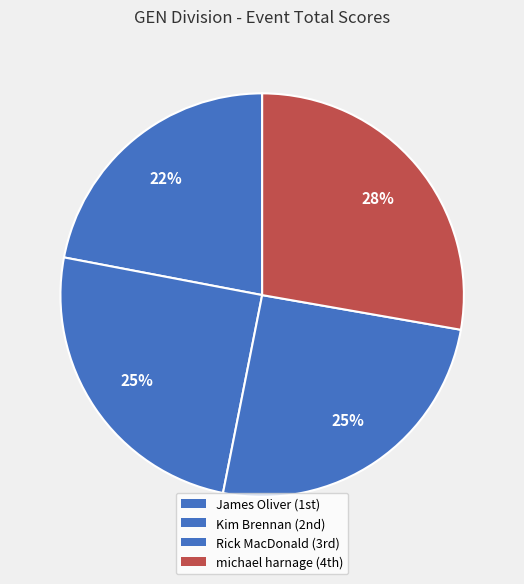

How many slices are in this pie chart?

4